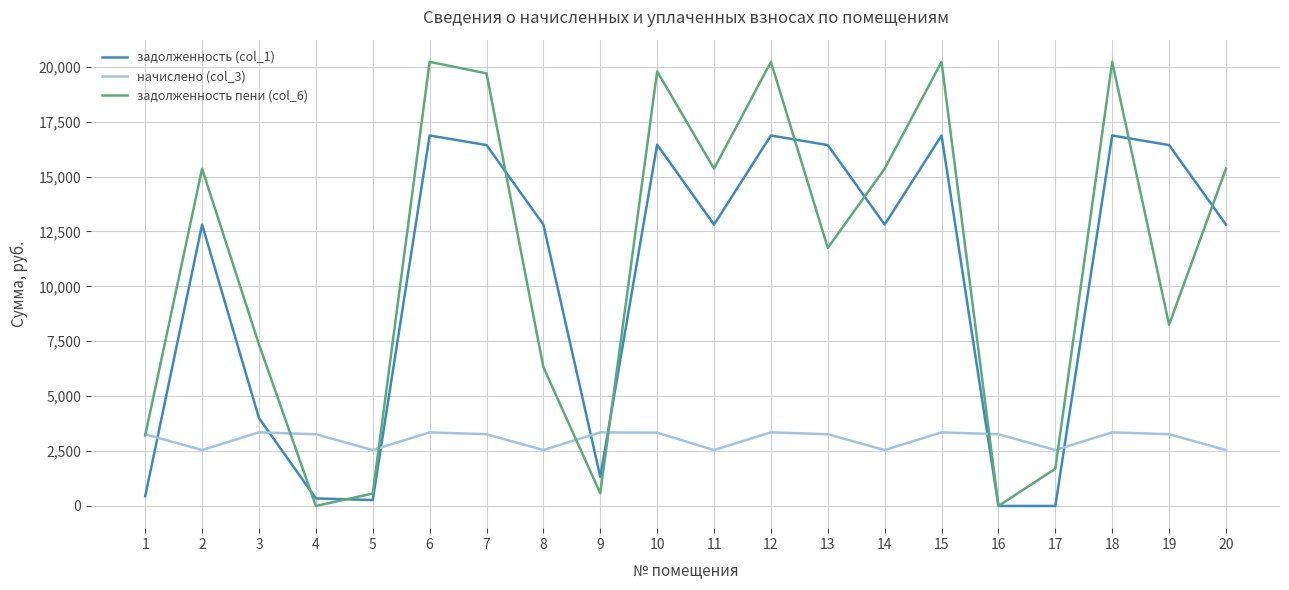

True or false: задолженность (col_1) has more than 0 points higher than both neighbors.

True